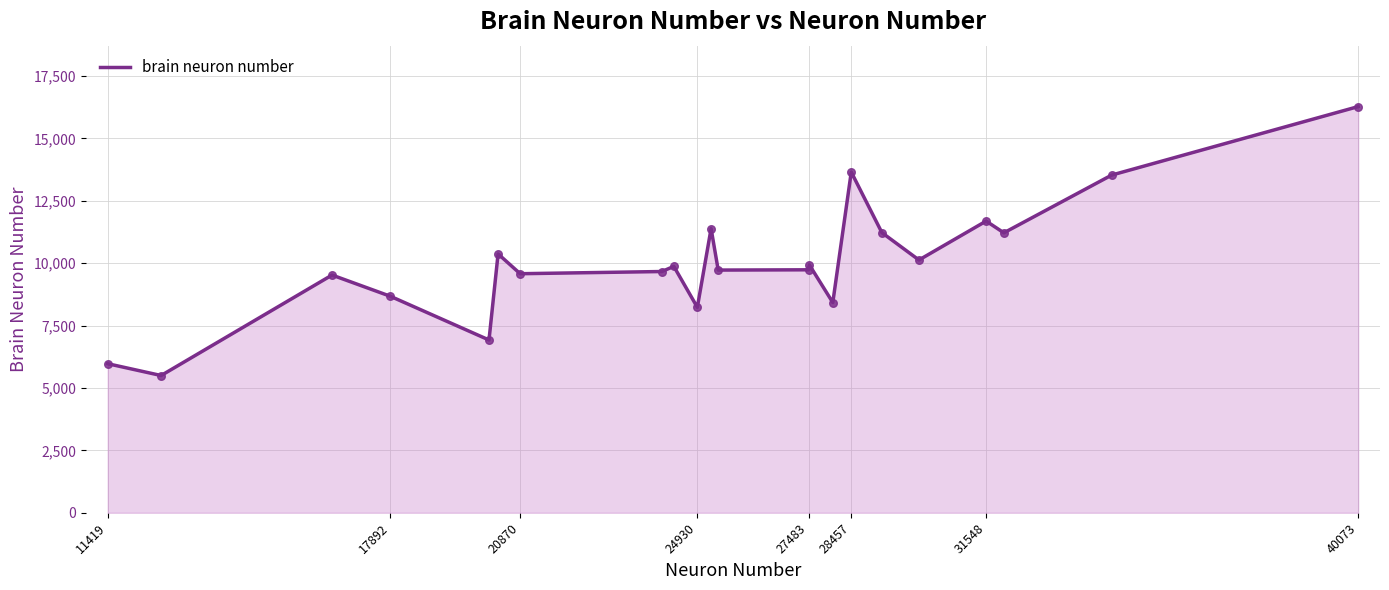

What is the maximum value shown in the chart?

16272